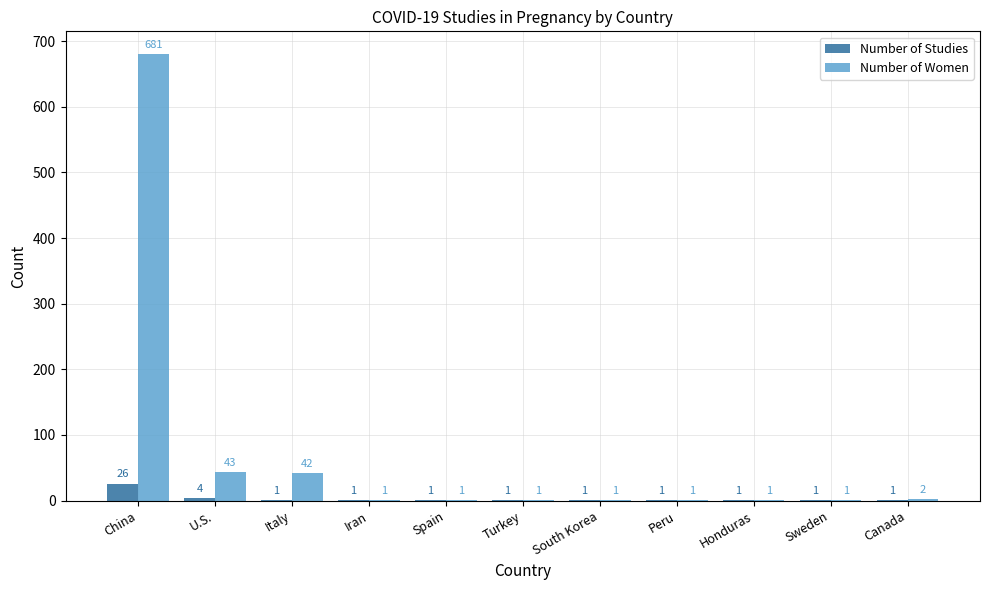

What is the maximum value shown in the chart?

681